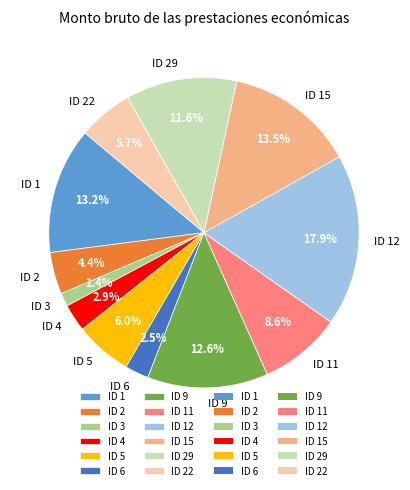

Is the sum of ID 5 and ID 15 greater than half?

No